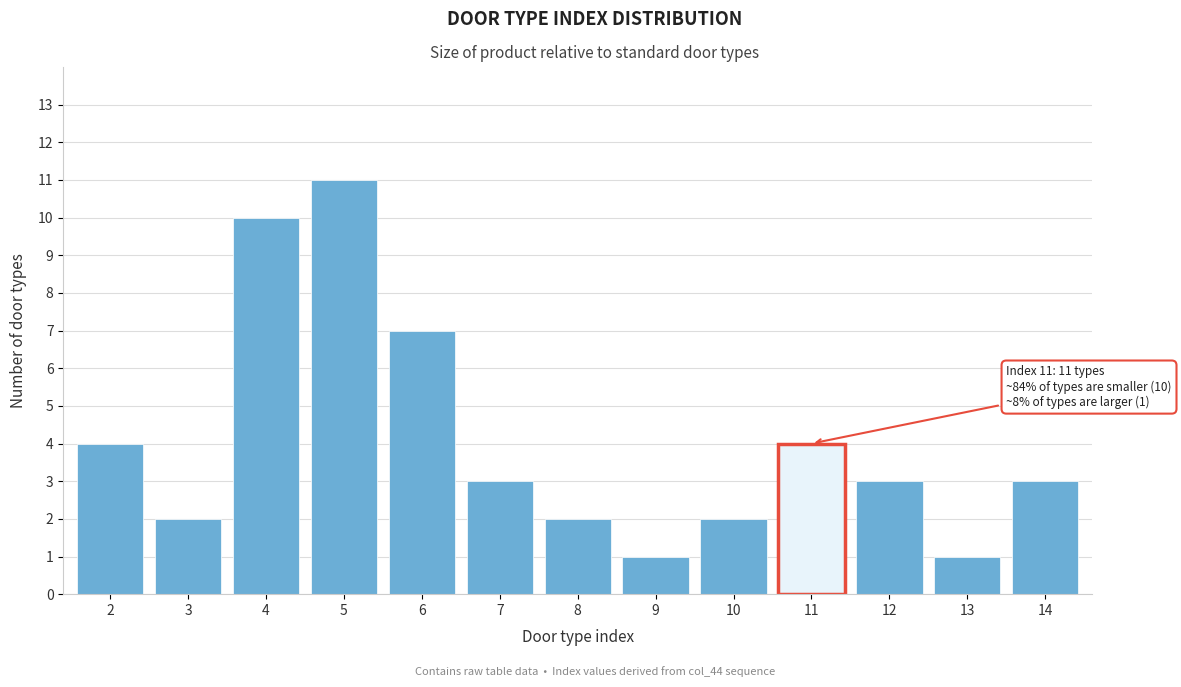

Reading right to left, extract all data points from this chart.

3	1	3	4	2	1	2	3	7	11	10	2	4